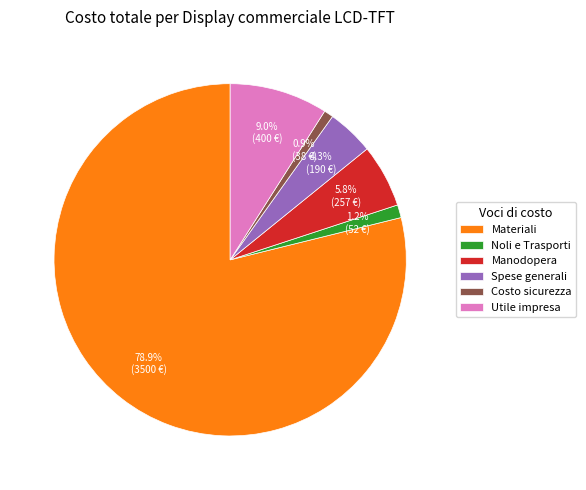

How many slices are in this pie chart?

6